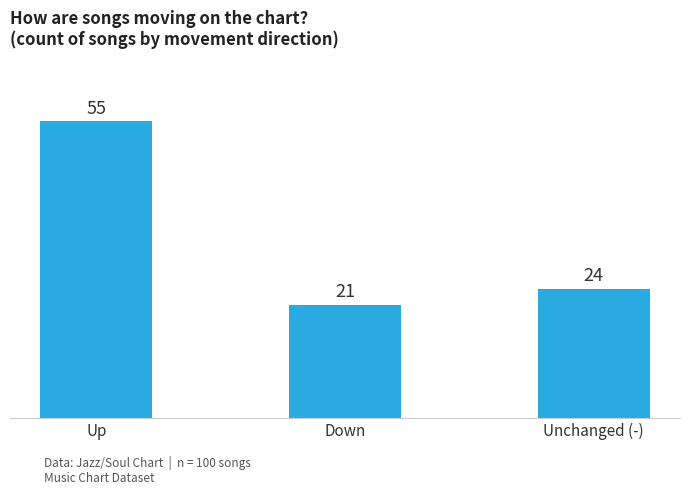

Which category has the highest value across all series?

Up